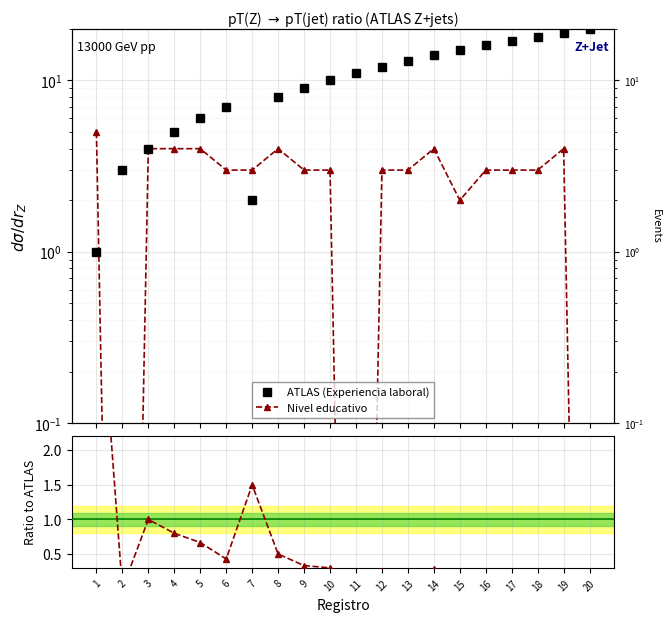

At which label does Nivel / Experiencia reach its minimum?

2